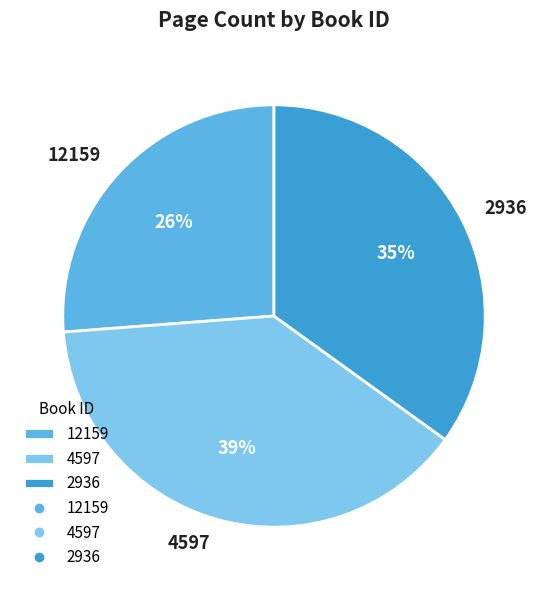

Which category has the smallest portion of the pie?

12159